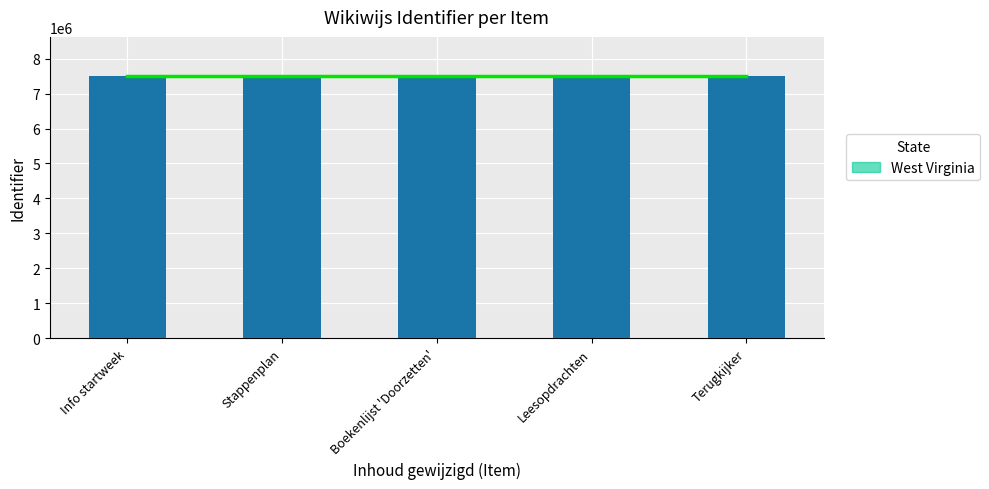

What is the difference between the values at Boekenlijst 'Doorzetten' and Leesopdrachten?

2